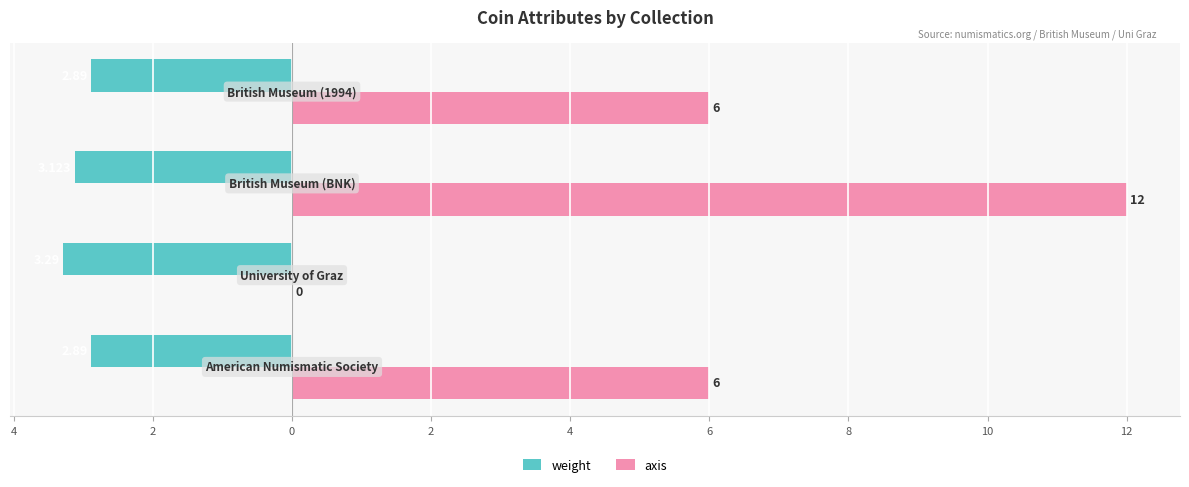

List the series in order of their peak value, highest first.

axis, weight